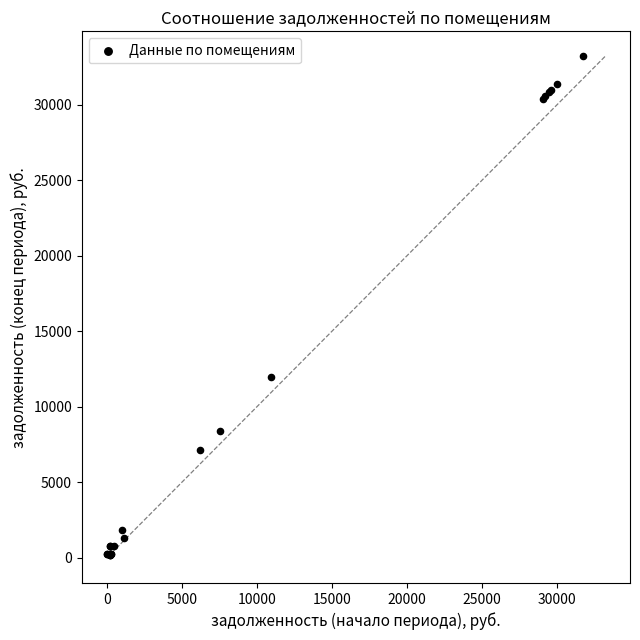

What Y value in the scatter plot is closest to 16700?

11980.4